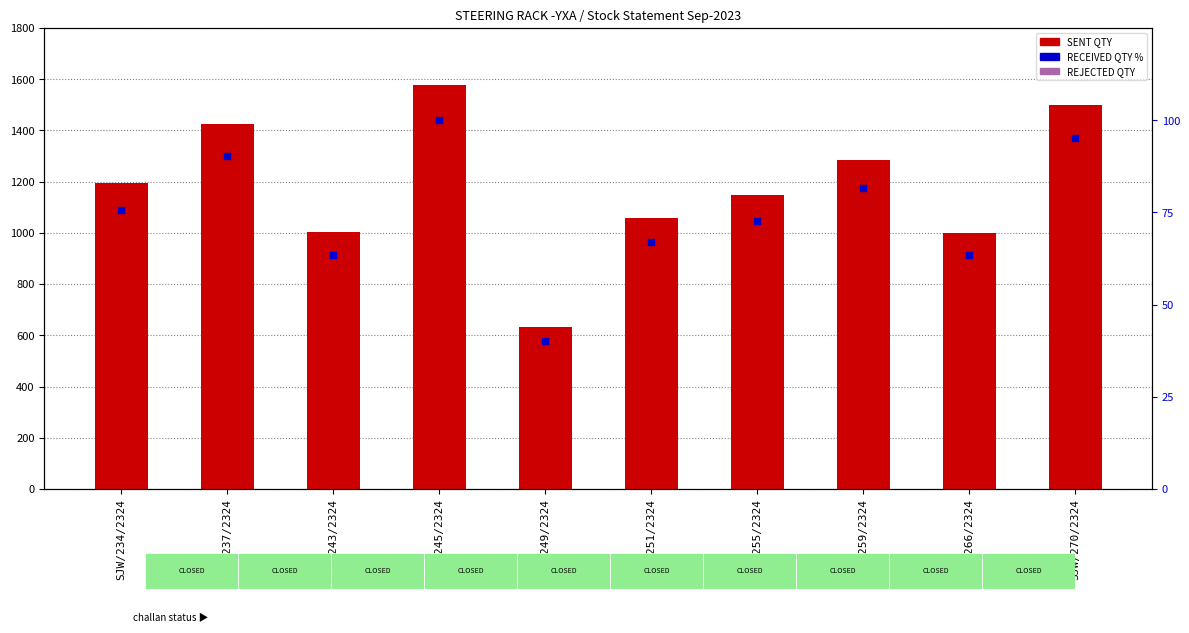

What are all the series names shown in the legend?

SENT QTY, REJECTED QTY, RECEIVED QTY %